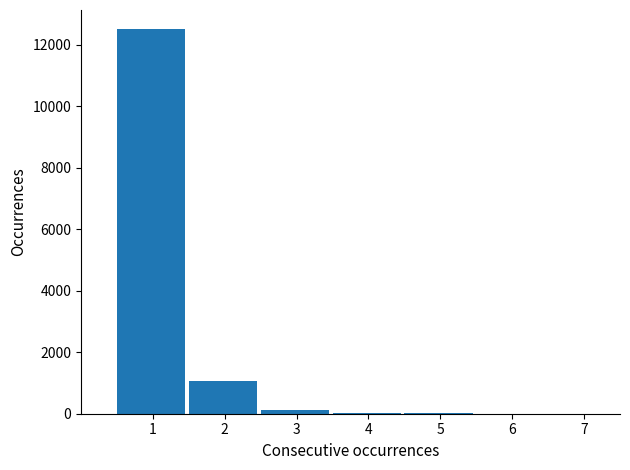

What is the sum of all values?

13716